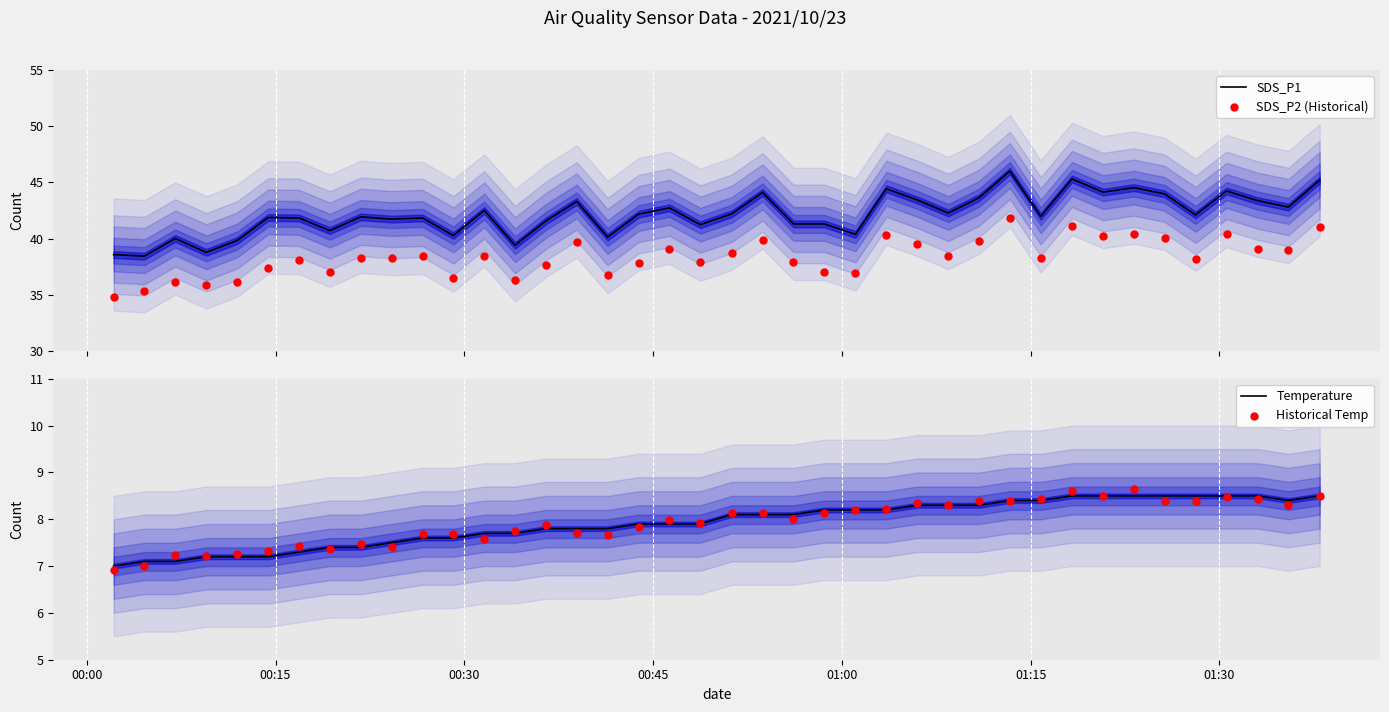

Which series has the widest spread of Y values?

SDS_P1